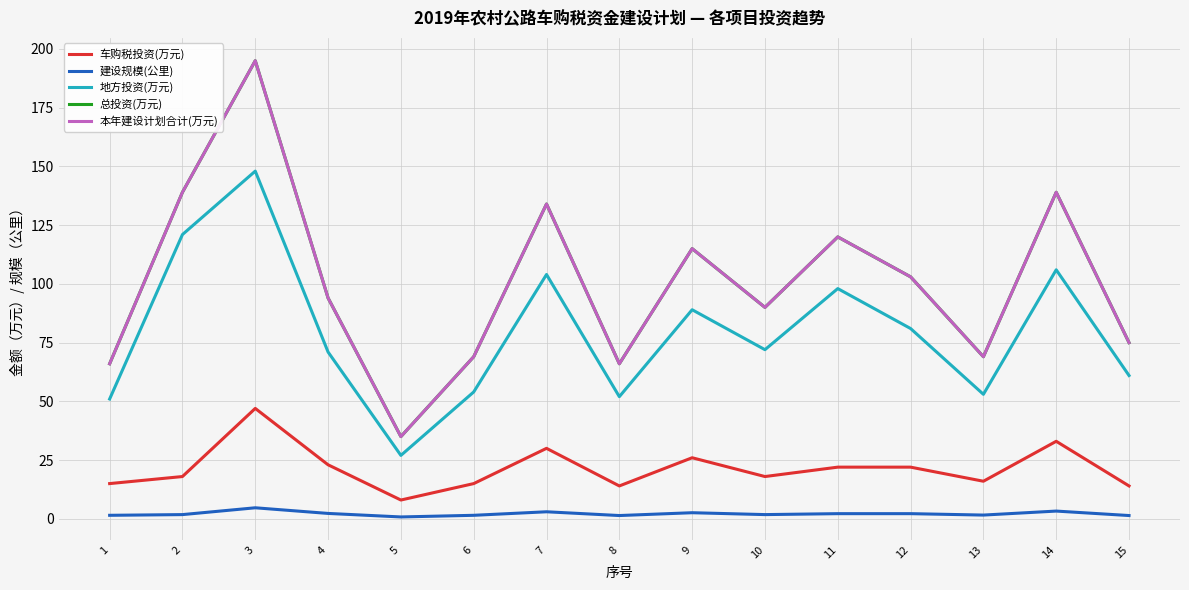

Does the chart have visible grid lines?

Yes